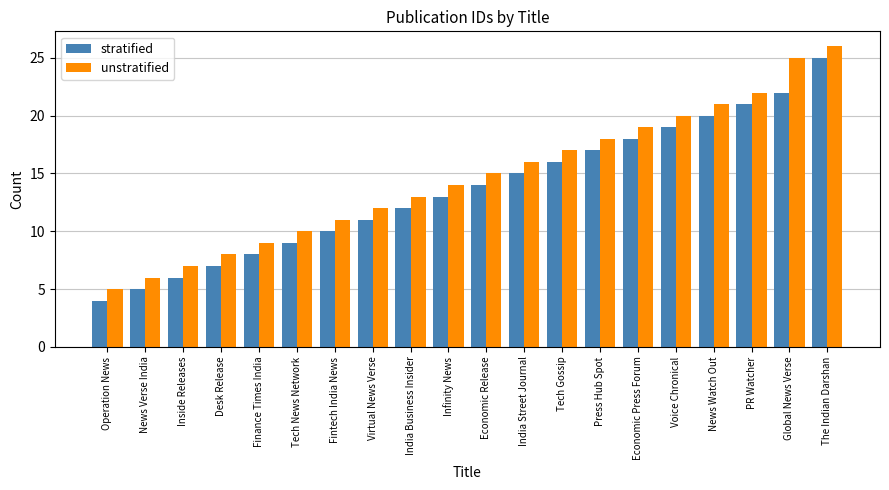

What is the total value across all series at Infinity News?

27